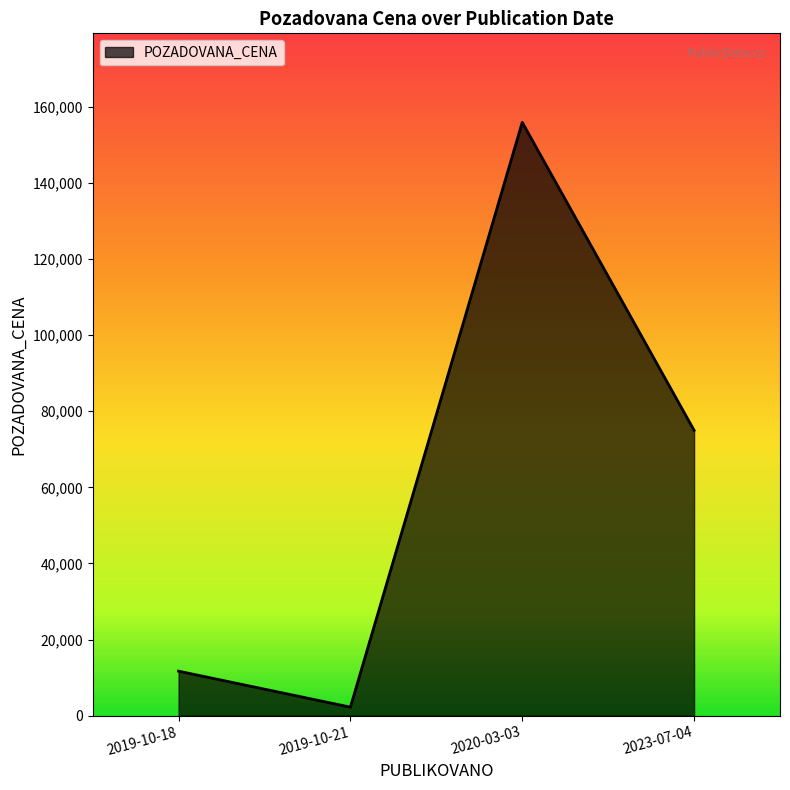

Count the number of categories in the chart.

4